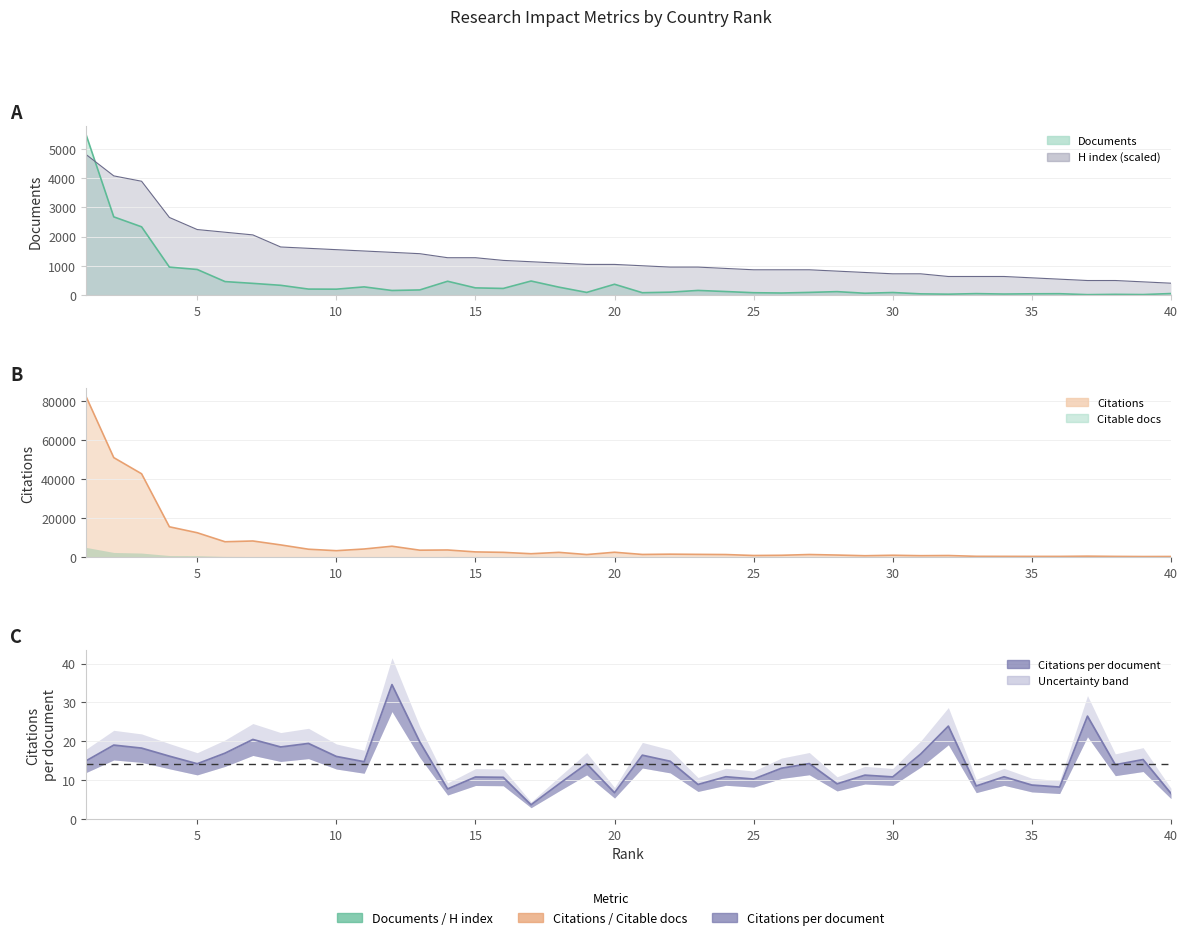

Is it true that Citations per document equals 21.1 at 26?

False